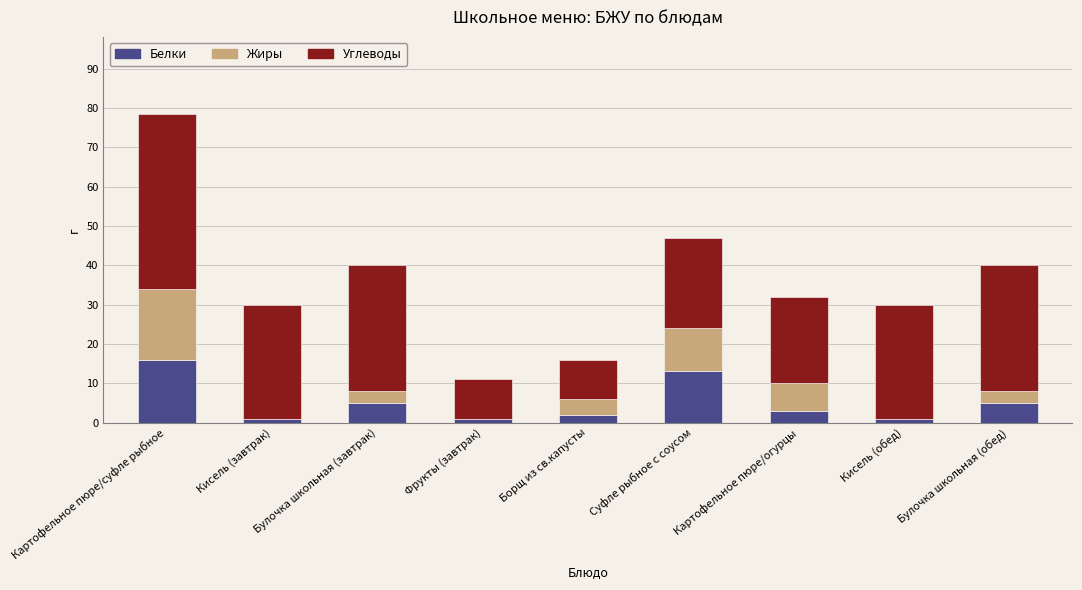

What is the sum of the Белки values at Булочка школьная (обед) and Борщ из св.капусты?

7.0